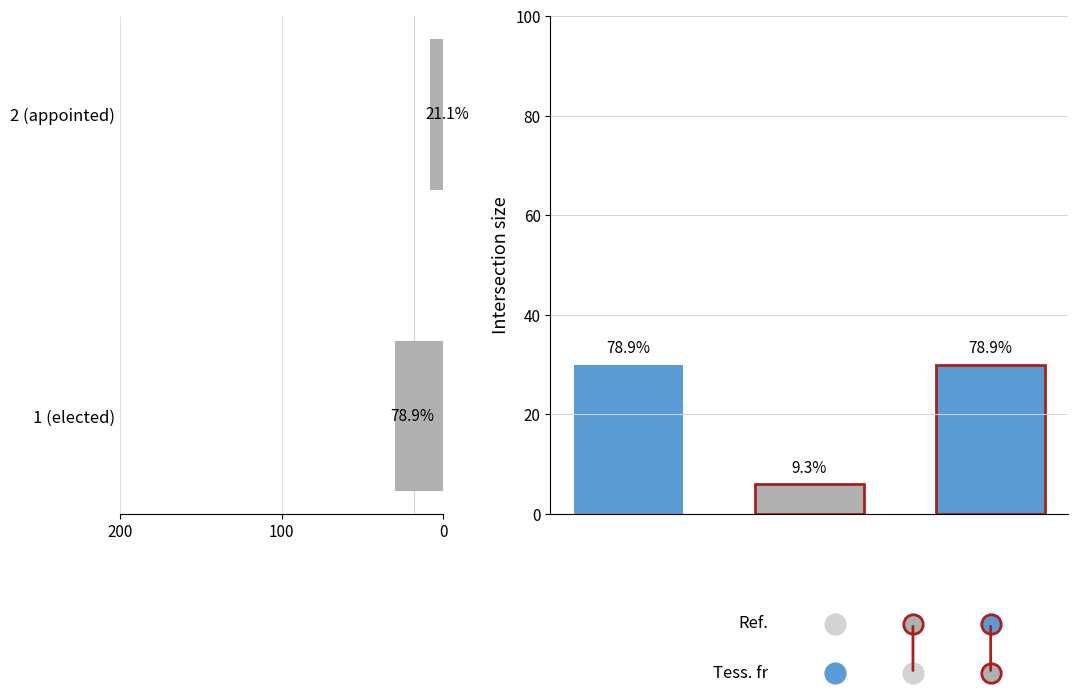

True or false: the data shows 30 at 1 (elected).

True